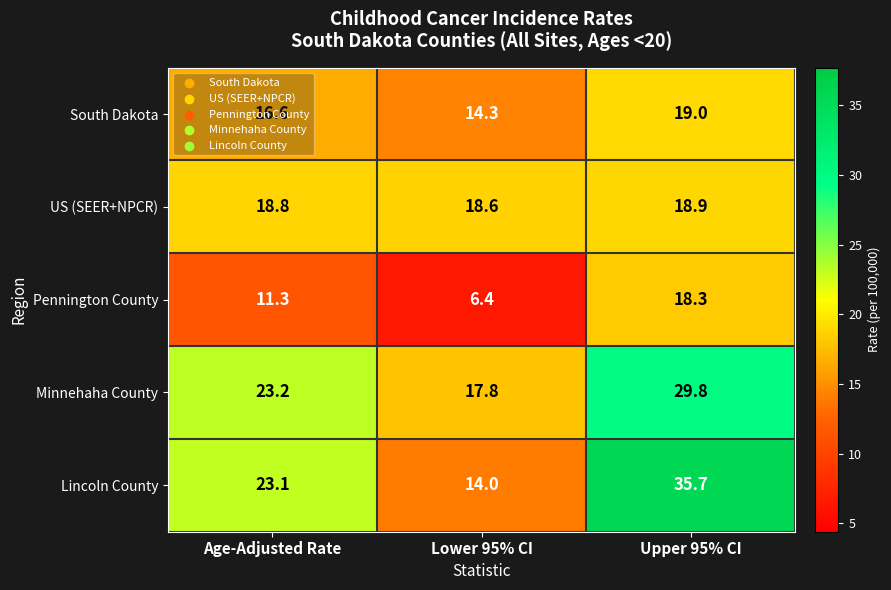

Count the US (SEER+NPCR) values in the range 18 to 19.

3